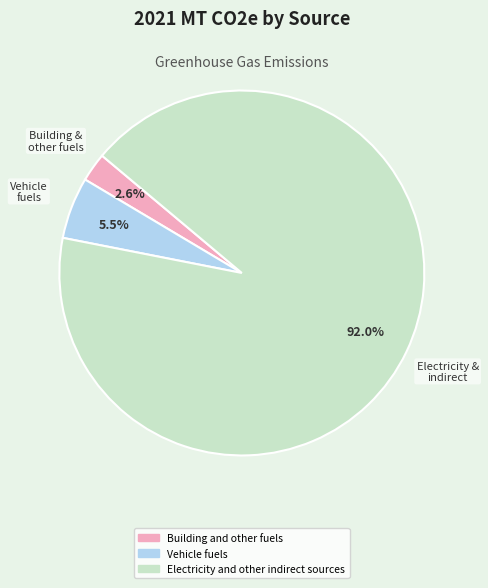

What is the largest slice in the pie chart?

Electricity and other indirect sources